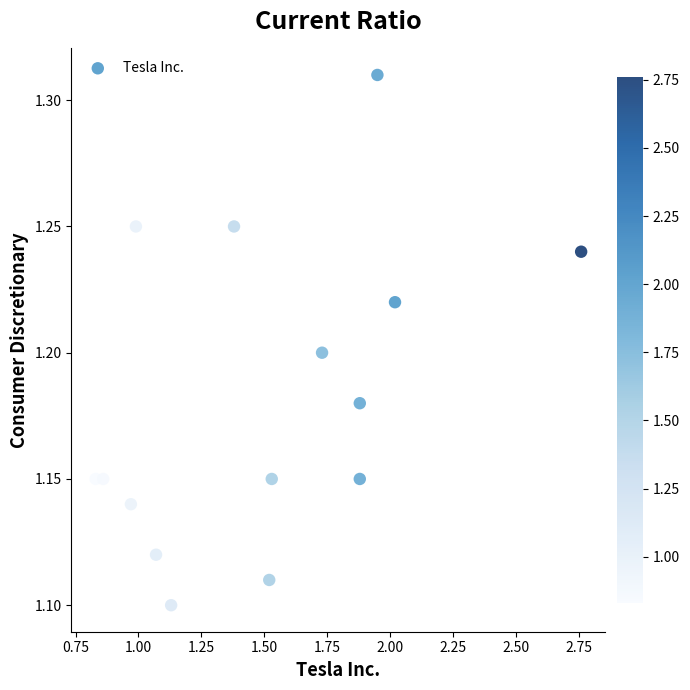

What is the range of X values (max minus min)?

1.9